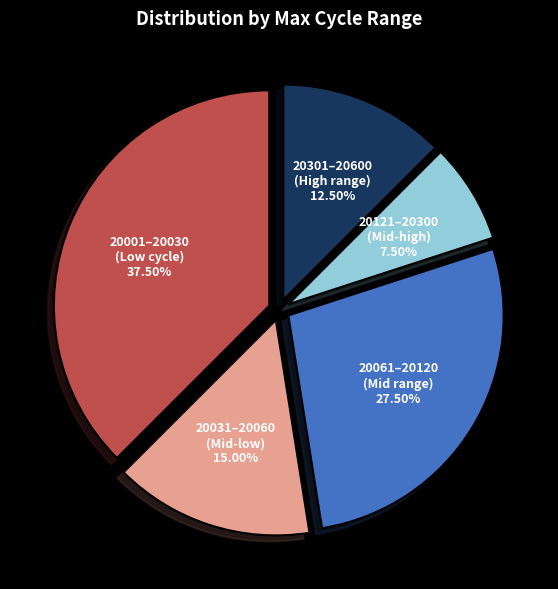

Approximately how many times larger is the value at 20001–20030 (Low cycle) 37.50% compared to 20061–20120 (Mid range) 27.50%?

1.4